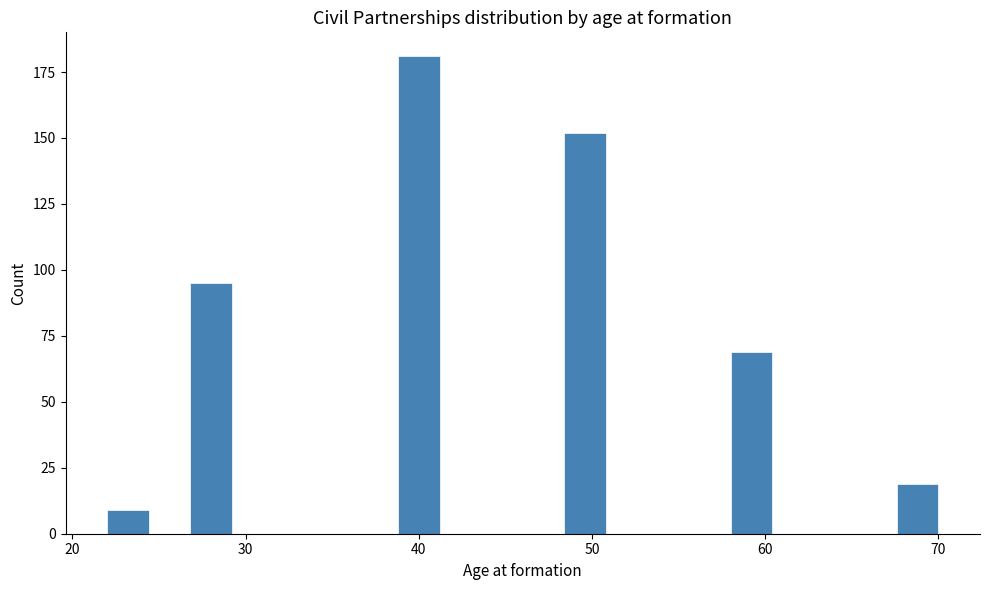

Read against the x-axis, roughly where is the centre of the tallest bar?

40